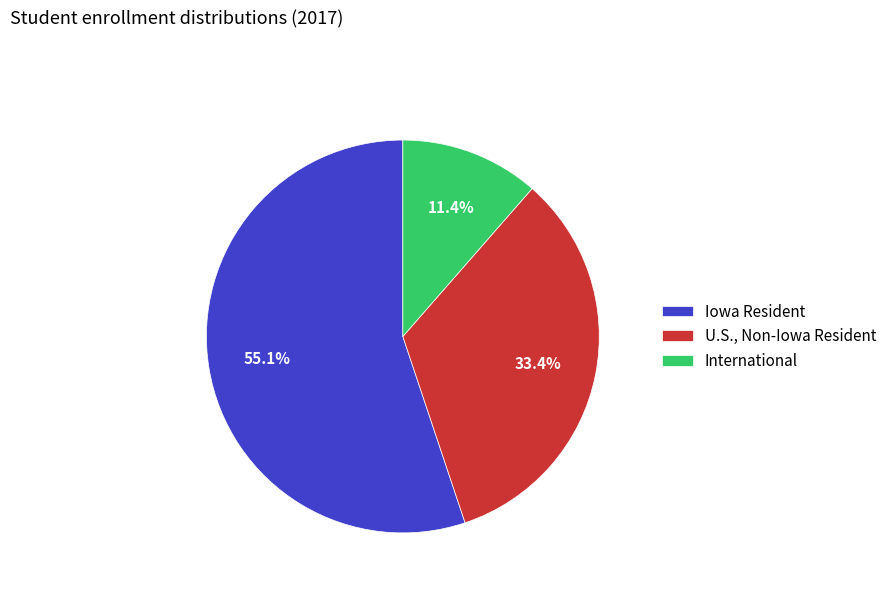

To the nearest percent, what percentage of the pie is Iowa Resident?

55%